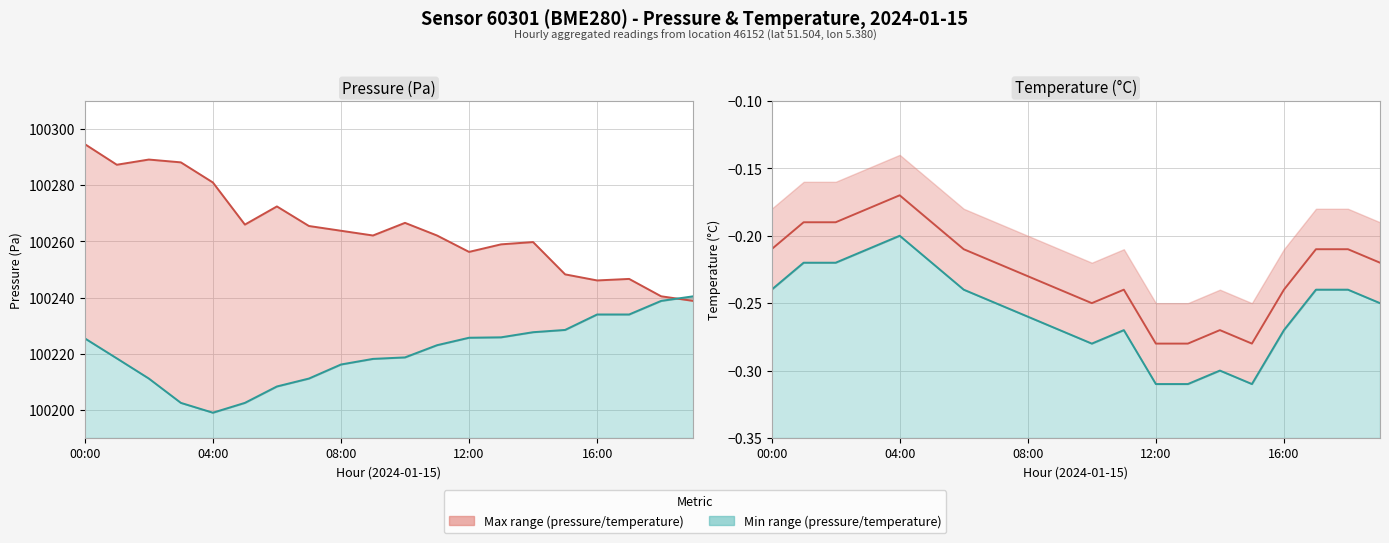

True or false: Pressure min (Pa) and Temperature (°C) intersect in this chart.

False